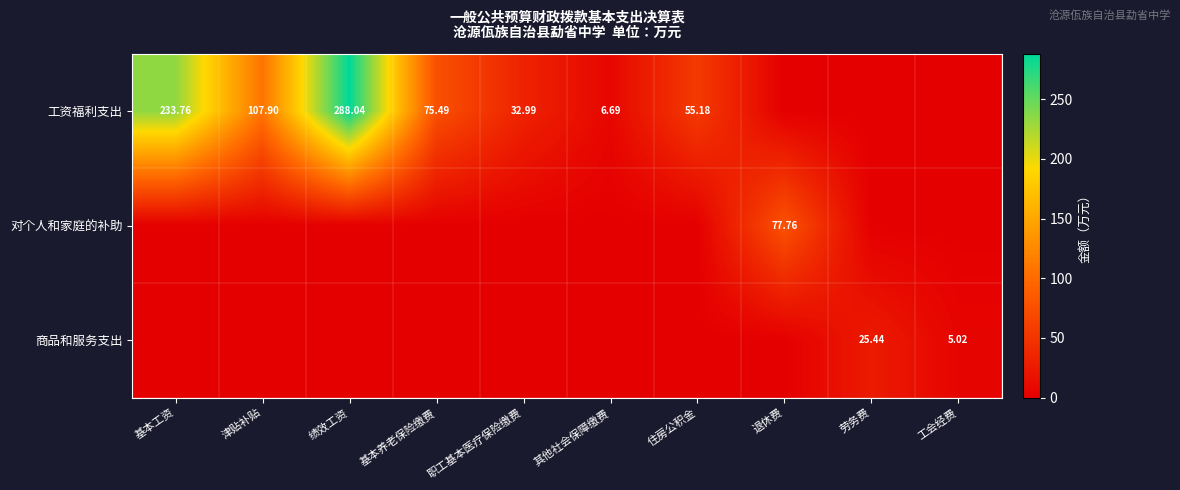

Where is 商品和服务支出 nearest to the value 12?

工会经费